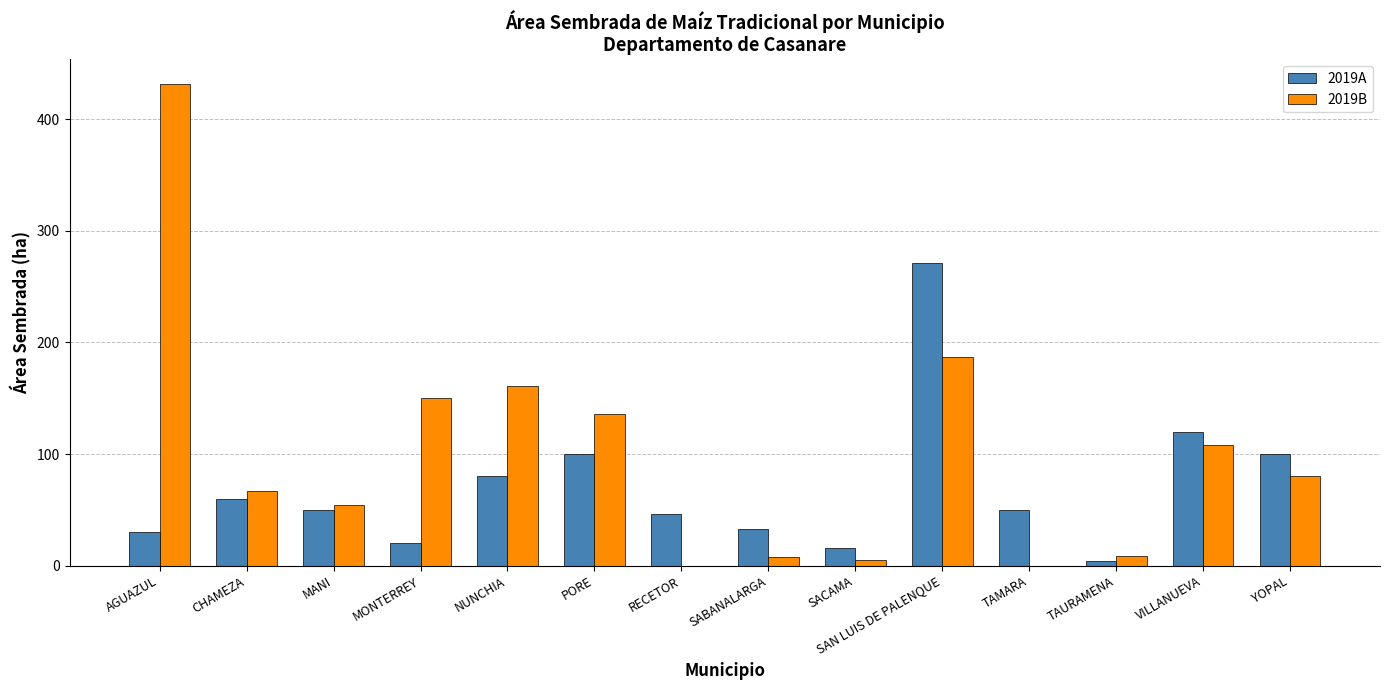

Between MANI and VILLANUEVA, which series saw the biggest shift?

2019A